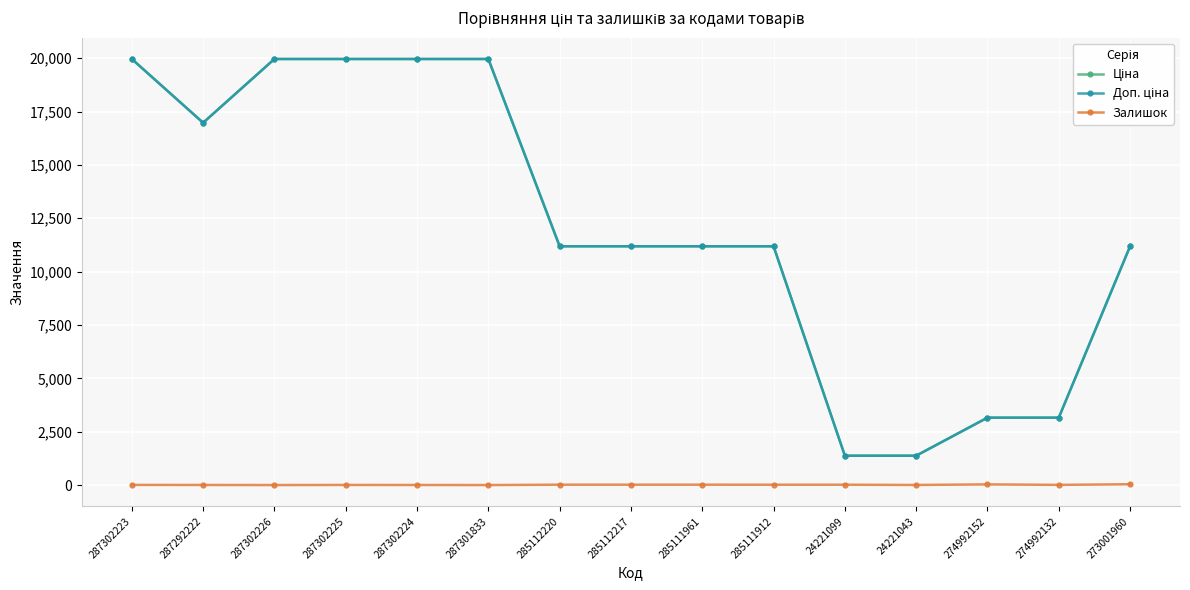

What is the label of the 7th point from the left?

285112220